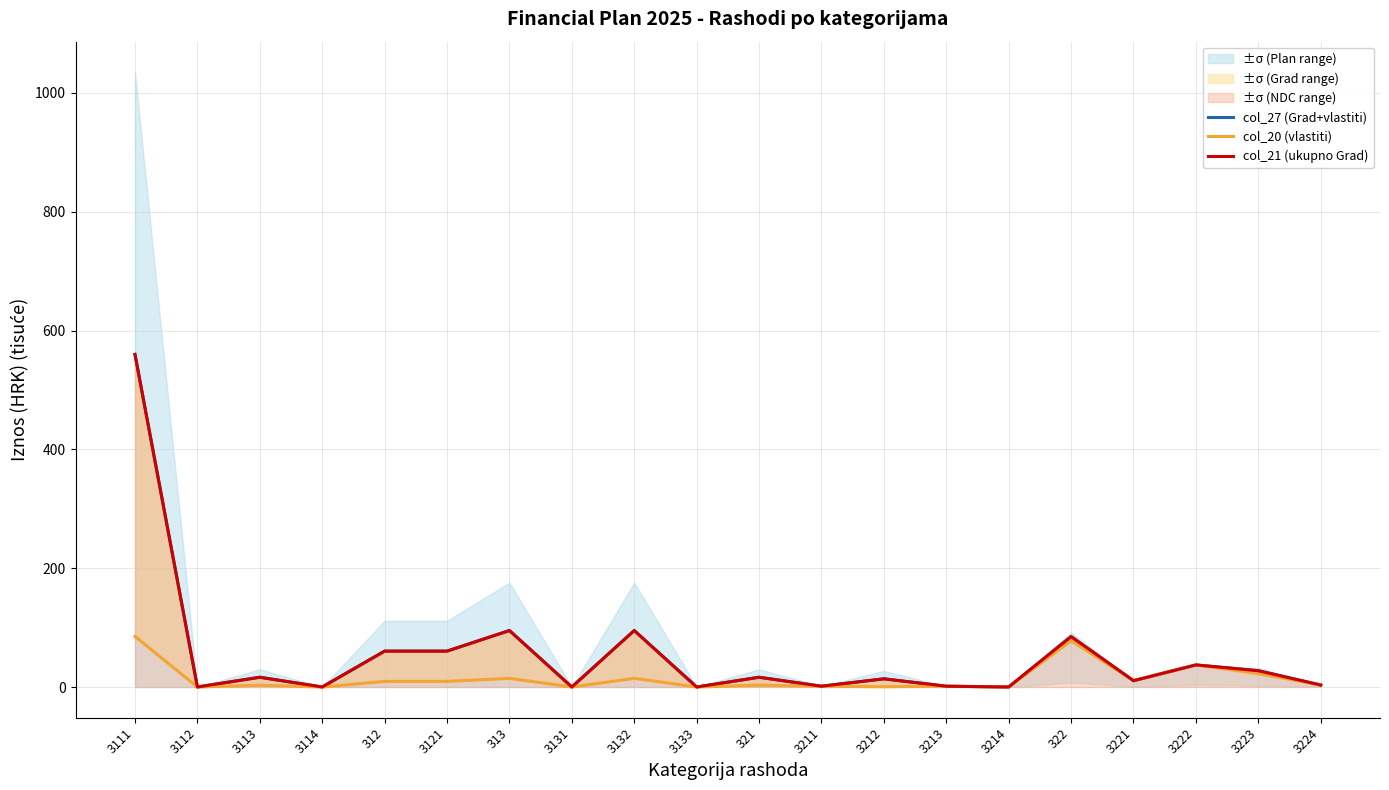

What is the label of the 13th point from the right?

3131